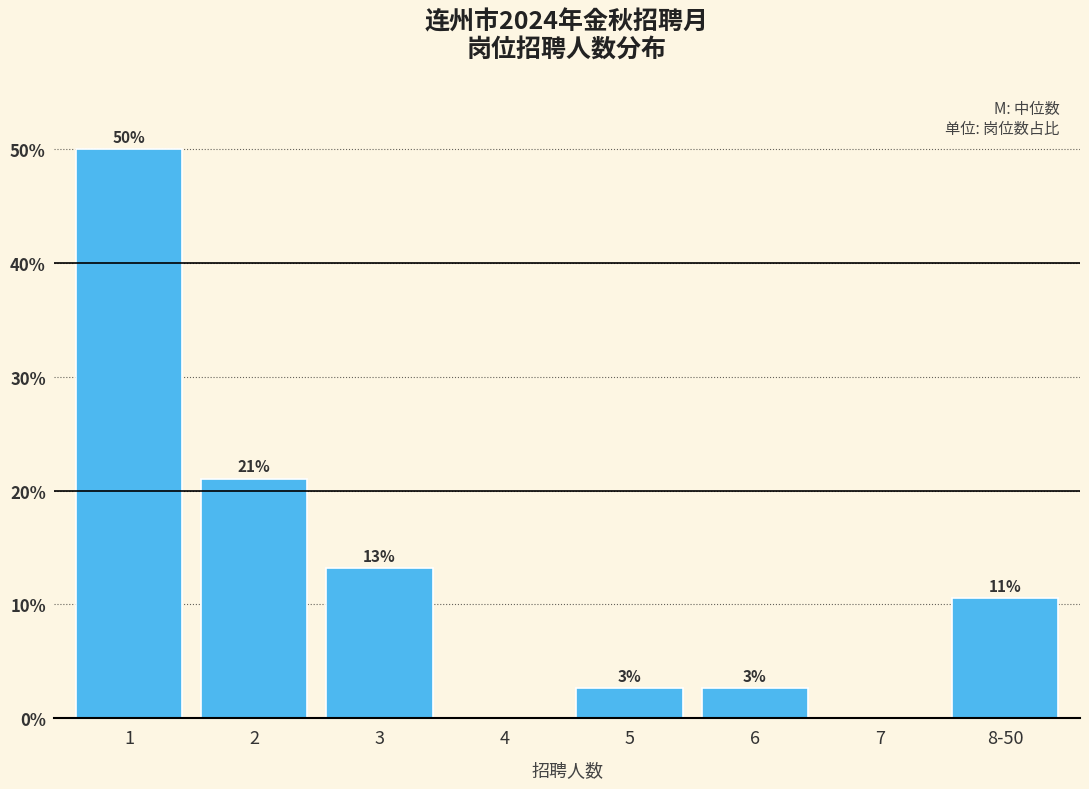

Are the bars horizontal?

No